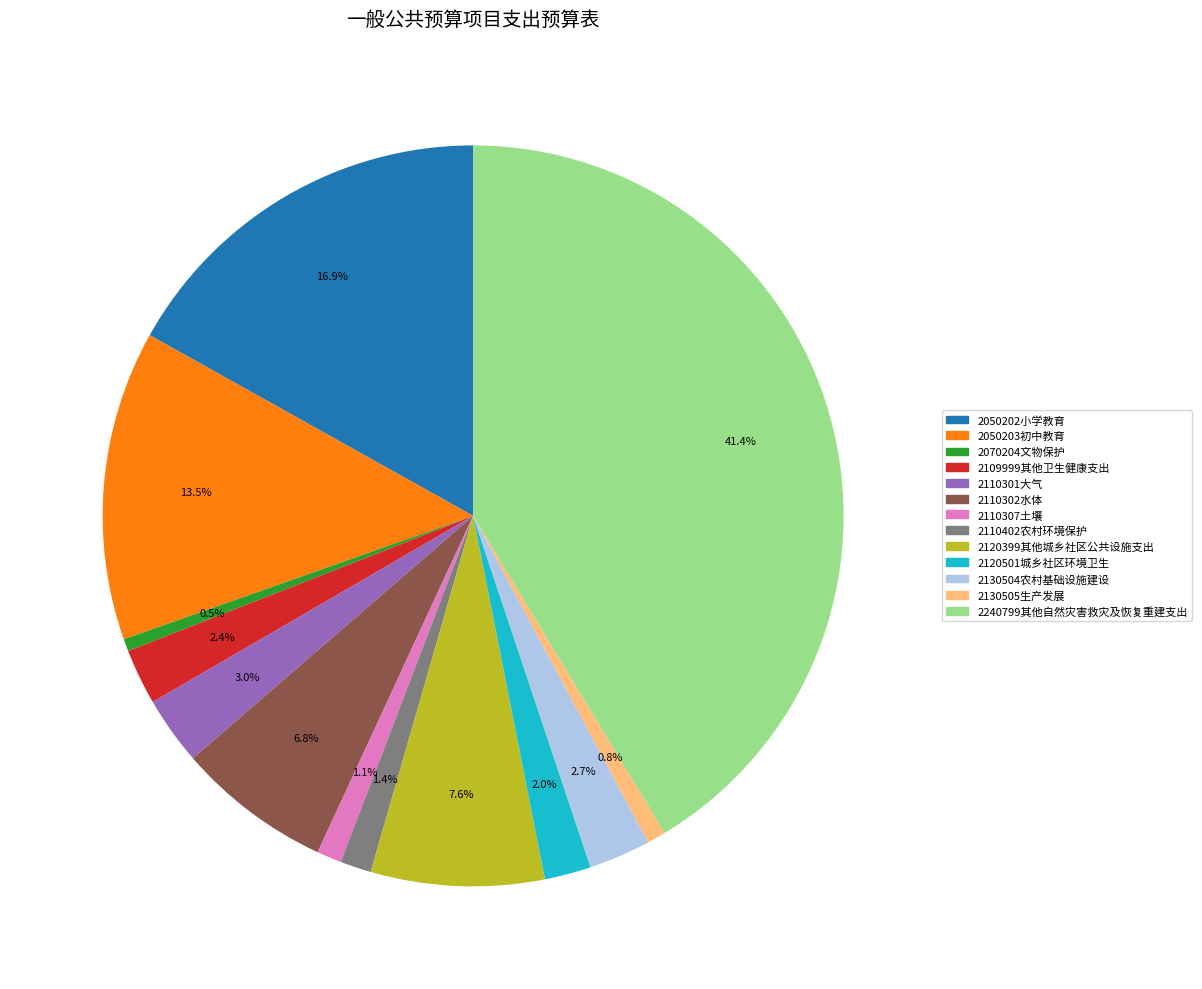

Count the number of slices in the pie.

13